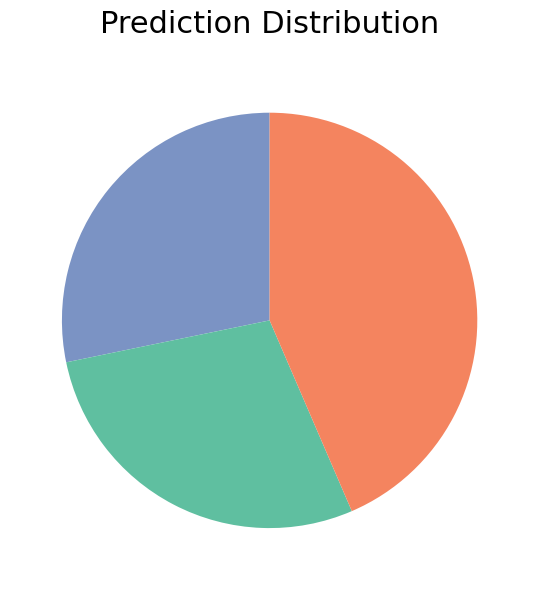

Is there a majority slice in this chart?

No